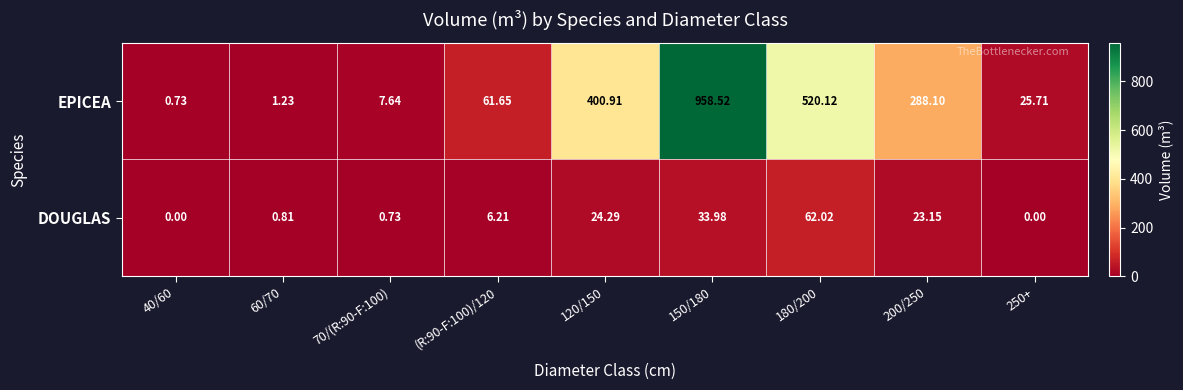

Count the number of data series in this chart.

2